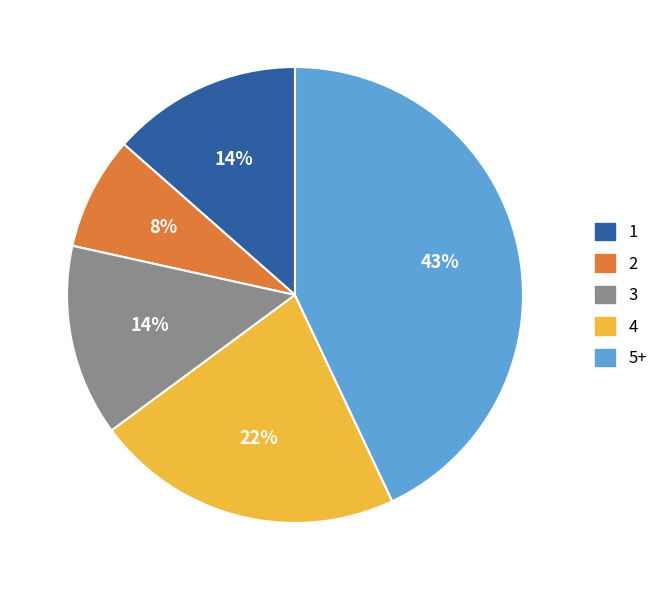

Combined, do 1 and 3 account for over 50%?

No